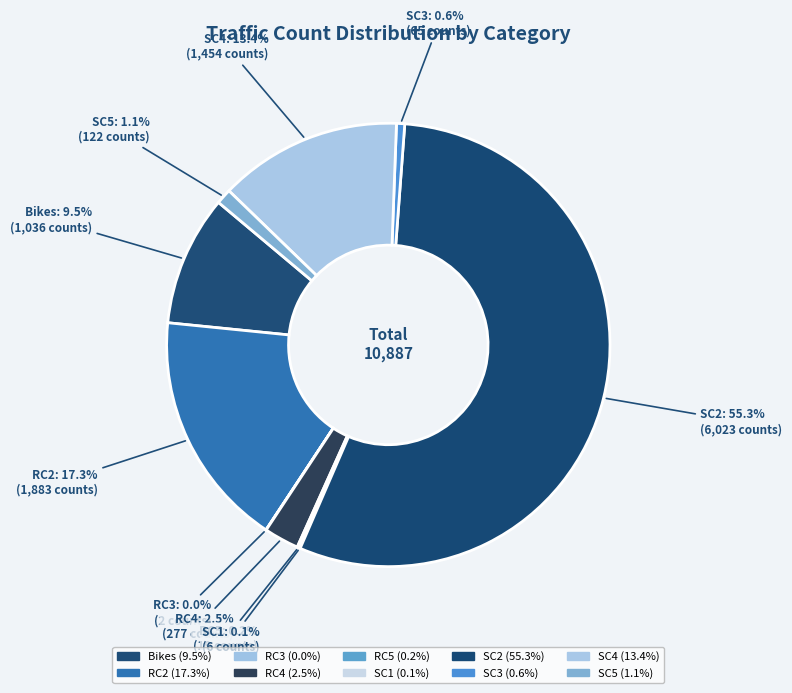

What is the majority slice?

SC2